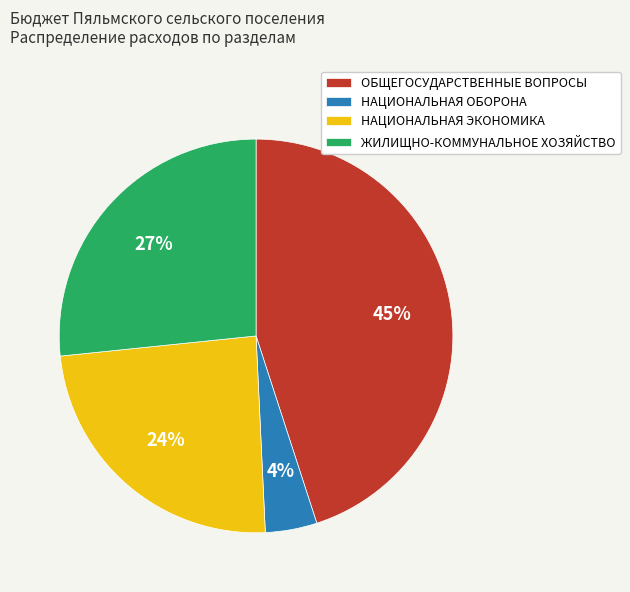

Is it true that НАЦИОНАЛЬНАЯ ОБОРОНА is 4% of the pie?

True